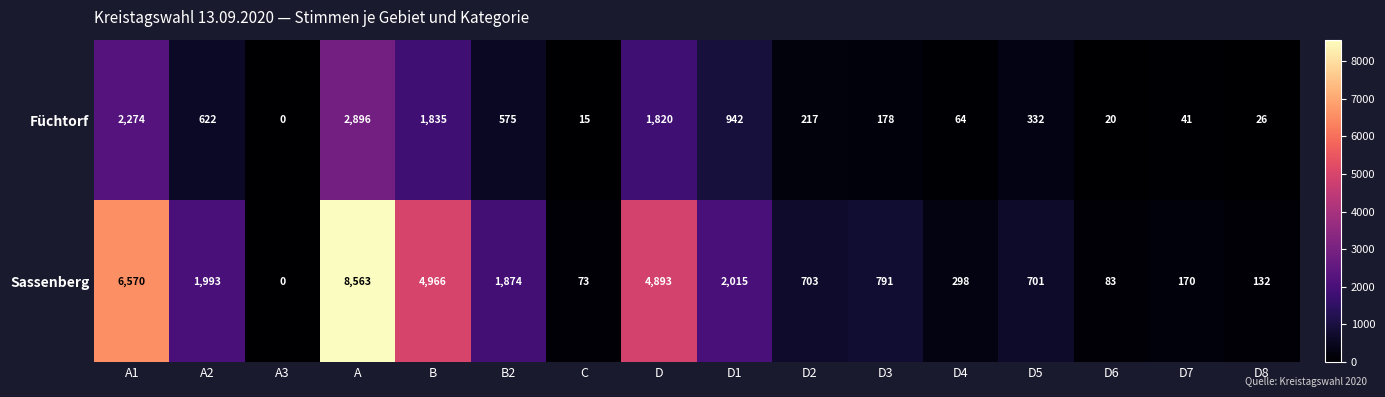

The value of Sassenberg at C is 131. True or false?

False